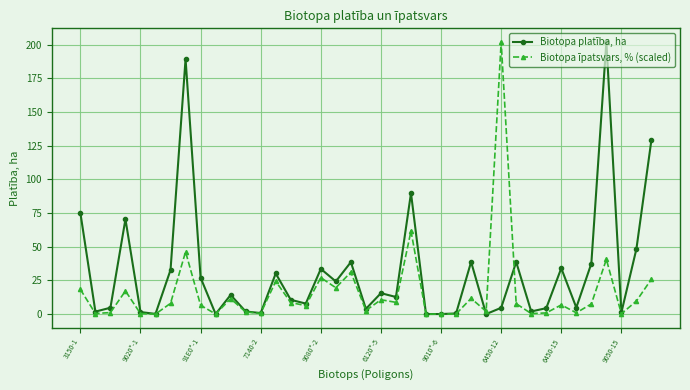

What is the maximum value shown in the chart?

202.0